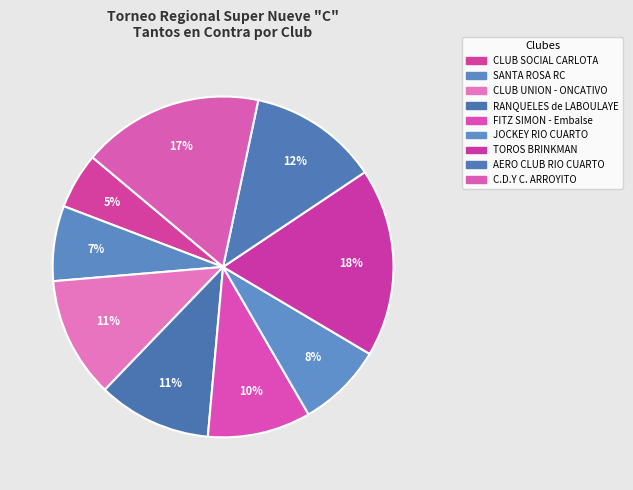

What is the largest slice in the pie chart?

TOROS BRINKMAN